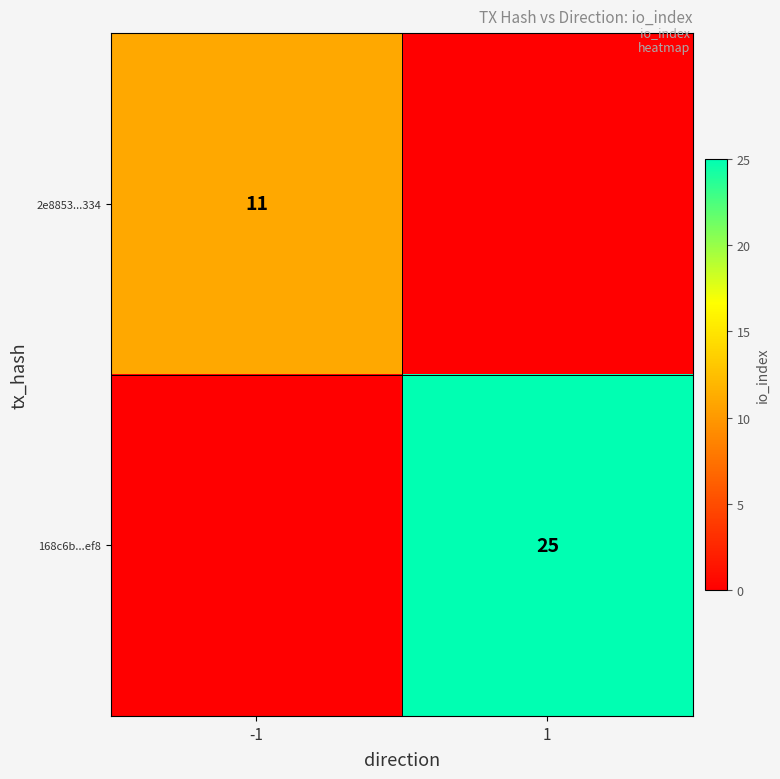

Is it true that 2e8853...334 equals 4 at -1?

False